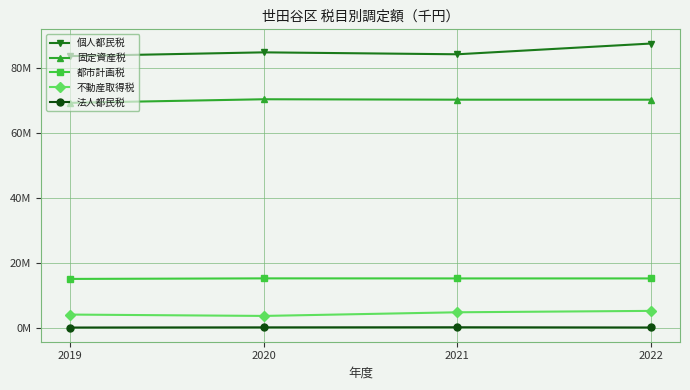

Does the chart display data point markers on the line(s)?

Yes